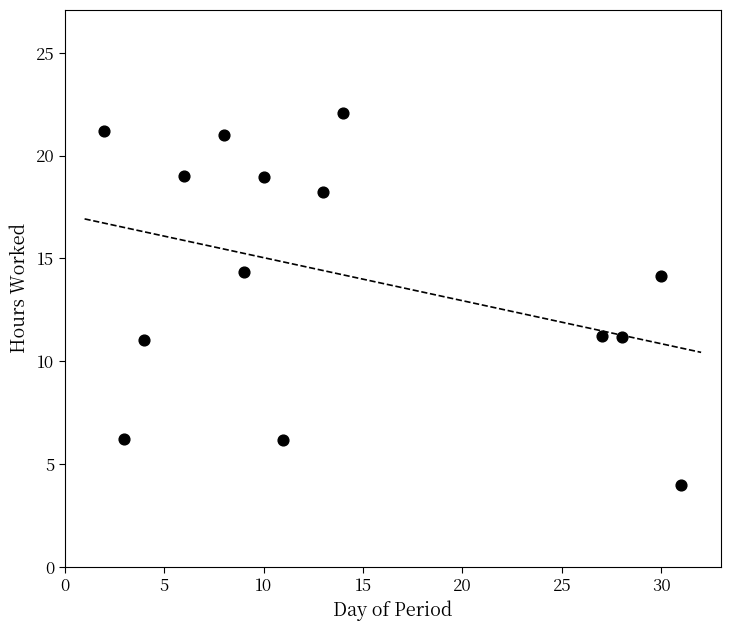

What is the range of X values (max minus min)?

29.0